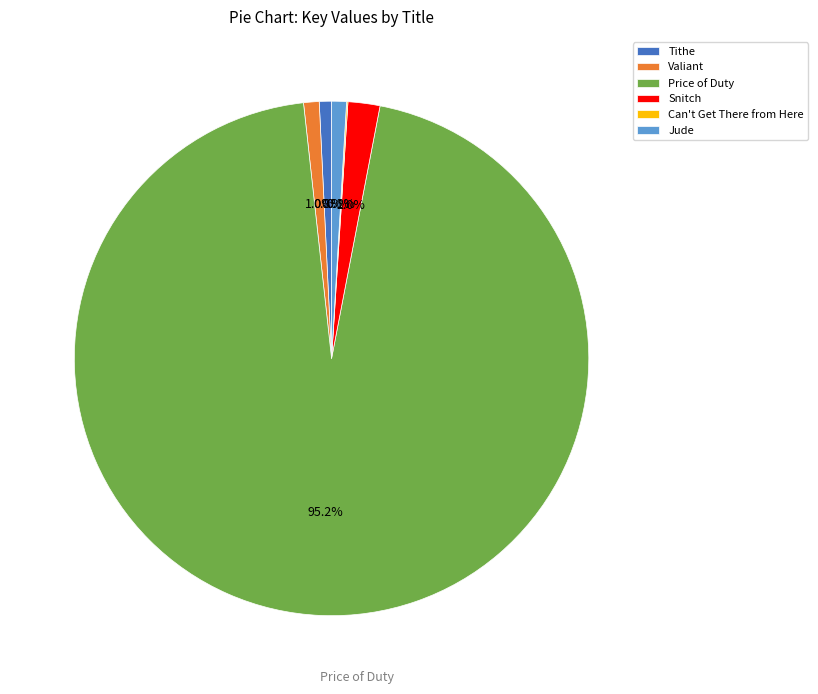

Which category has the biggest portion of the pie?

Price of Duty